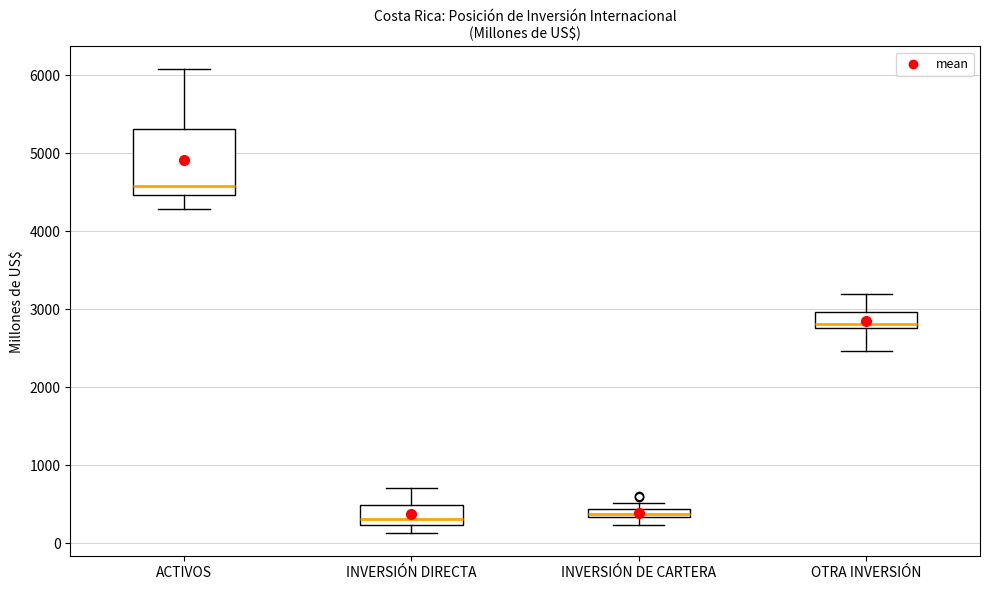

Comparing the boxes themselves (not the whiskers), which one is the tallest?

ACTIVOS